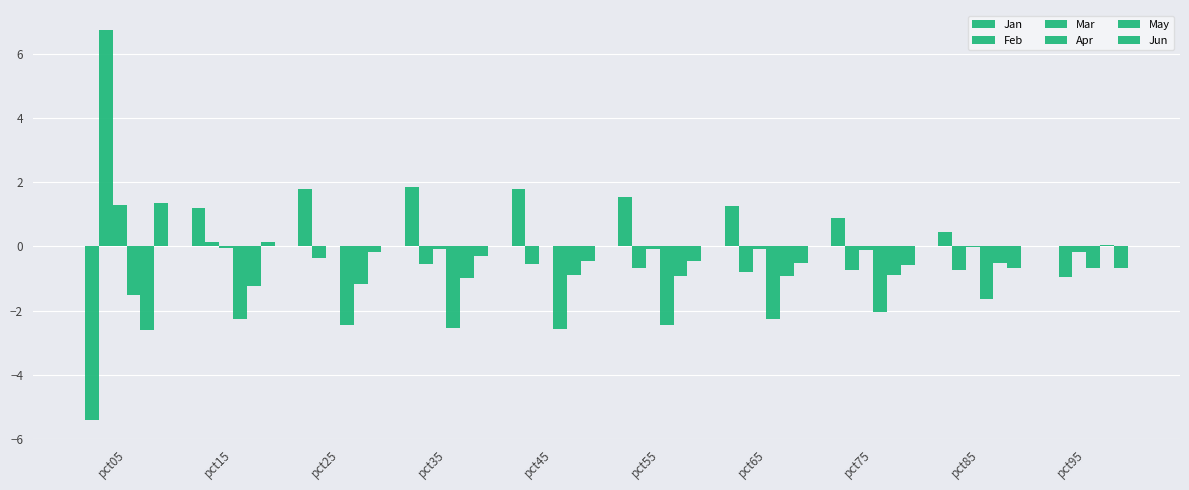

Count the number of data series in this chart.

6